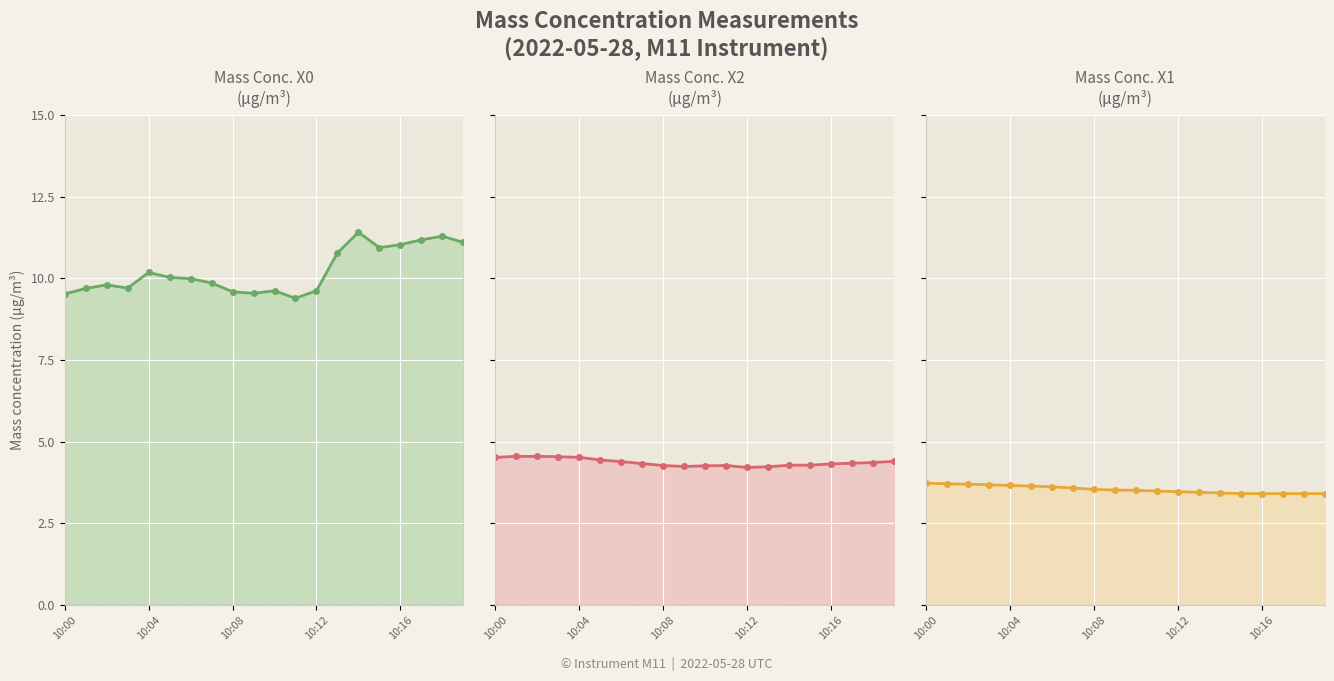

How many Mass concentration X1 (μg/m³) values are between 3 and 4?

20